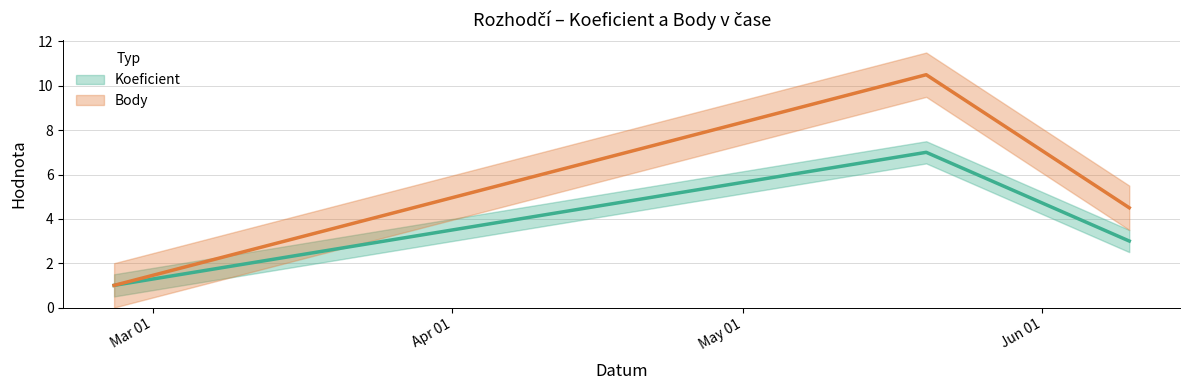

Which has a higher value, 2017-05-20 or 2017-06-10?

2017-05-20